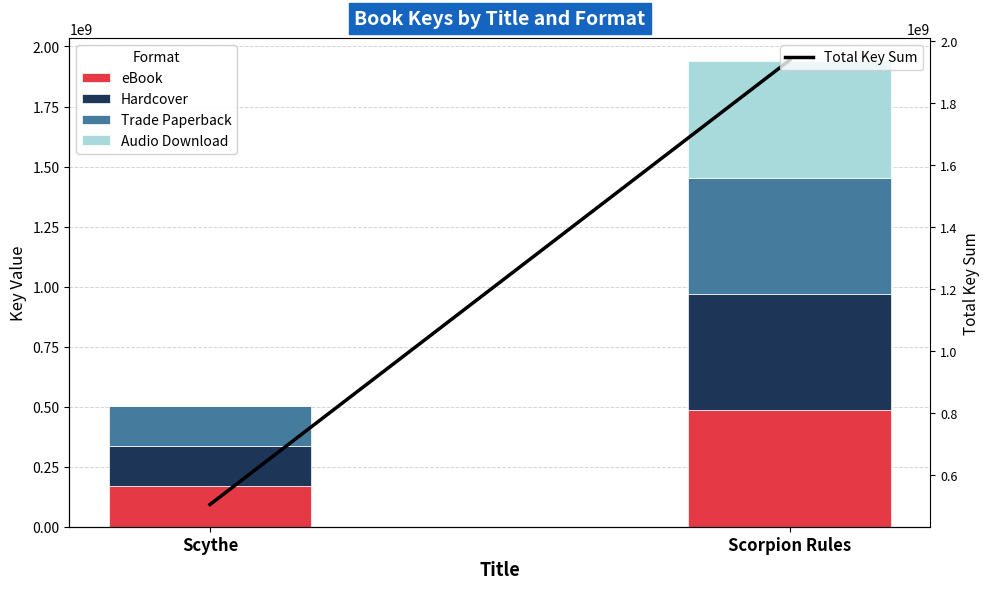

What is the average value of the Trade Paperback series?

326399708